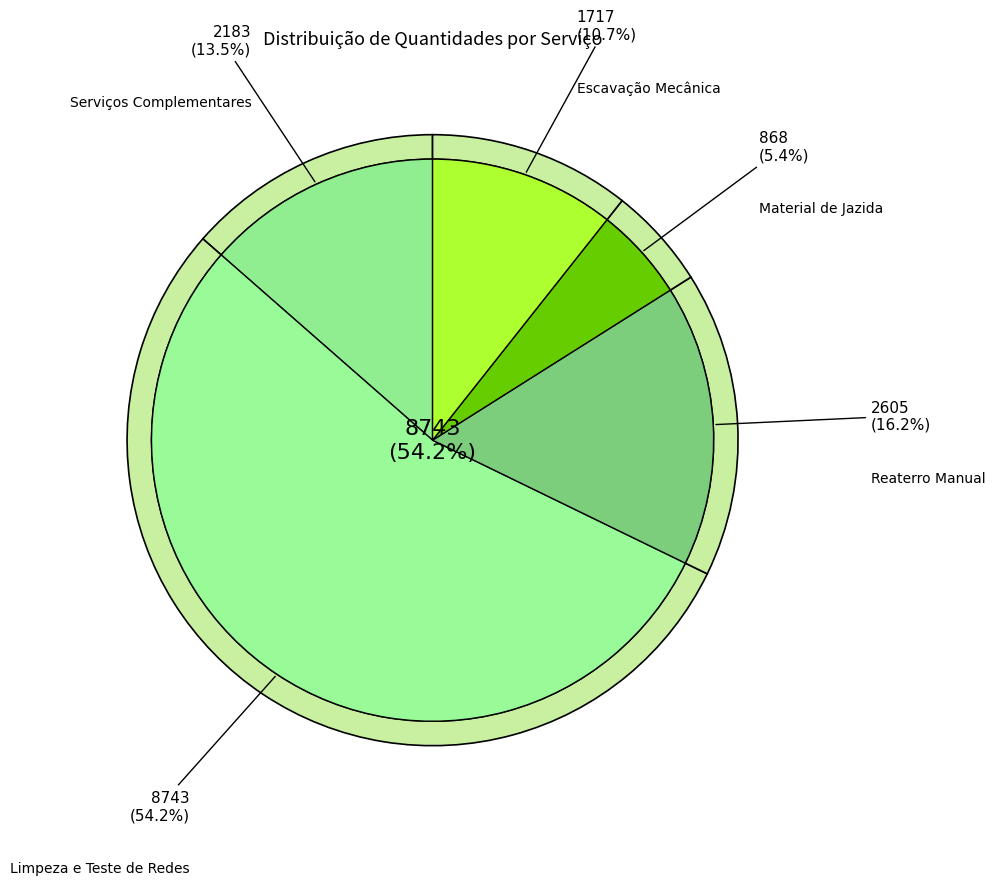

What percentage is the Reaterro Manual slice, to the nearest percent?

16%